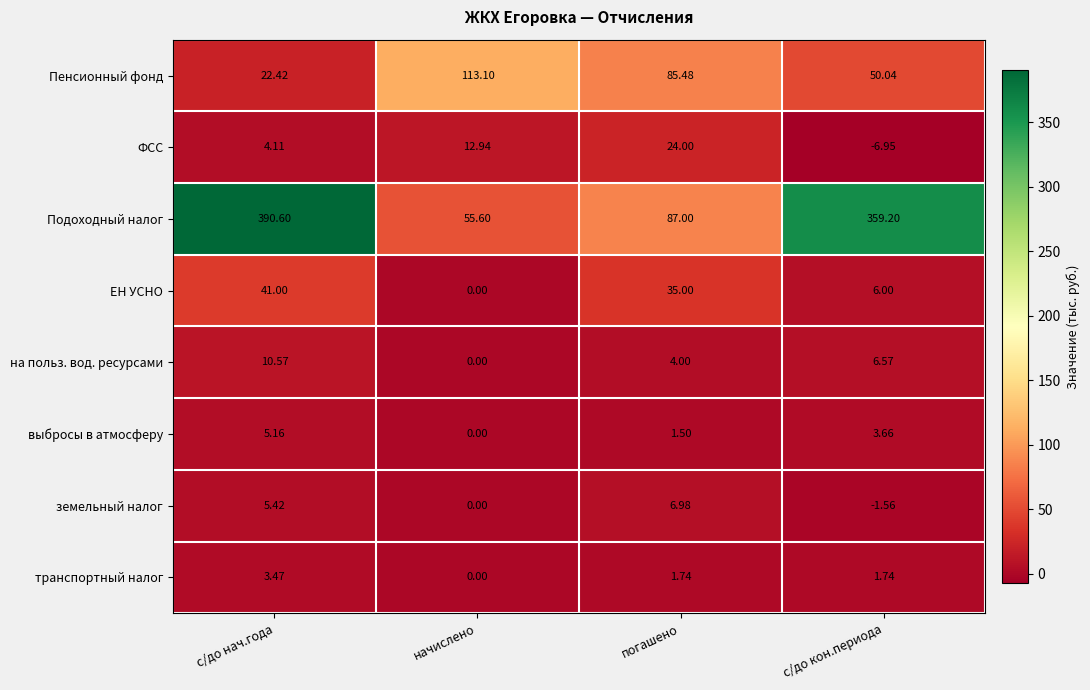

Which label corresponds to the largest value in the chart?

с/до нач.года